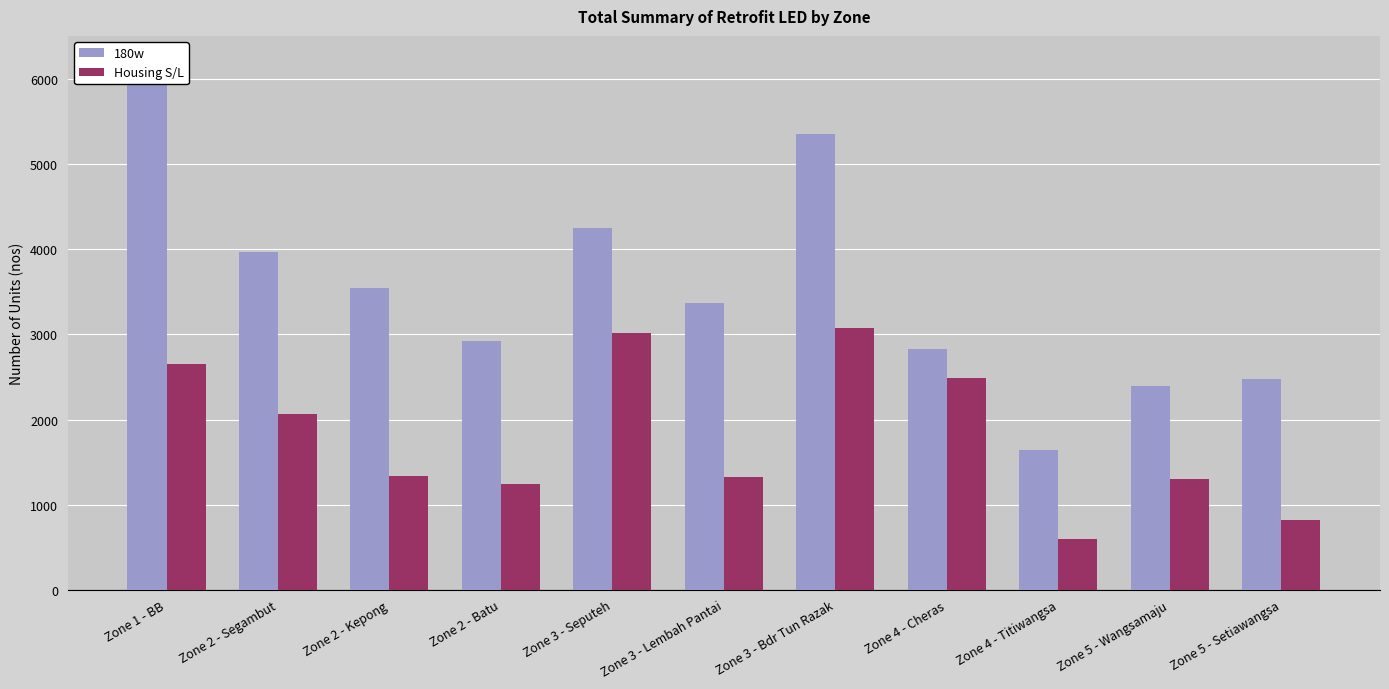

What is the label of the 6th bar from the right?

Zone 3 - Lembah Pantai